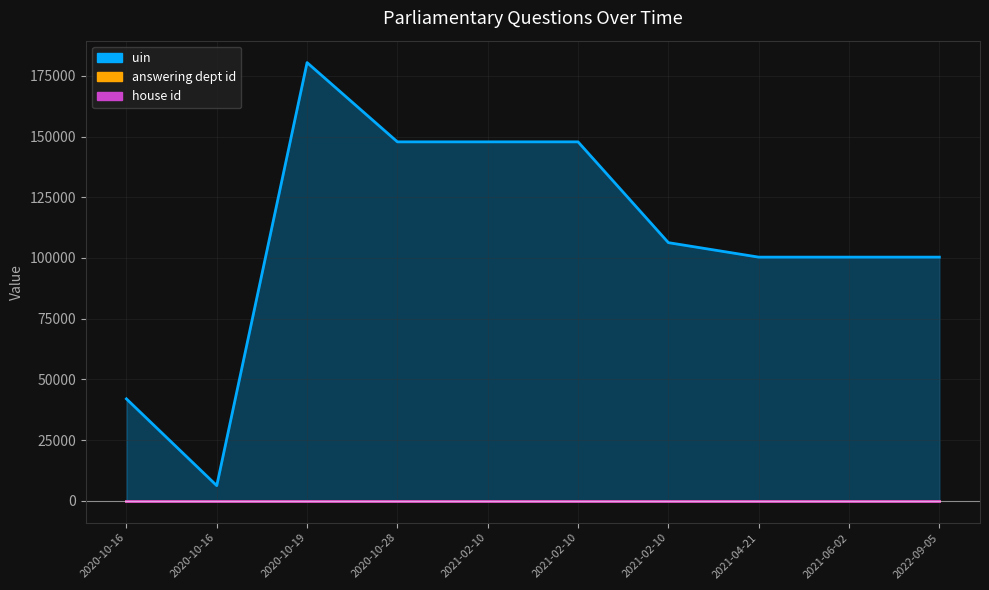

Which series has the largest total across all categories?

uin